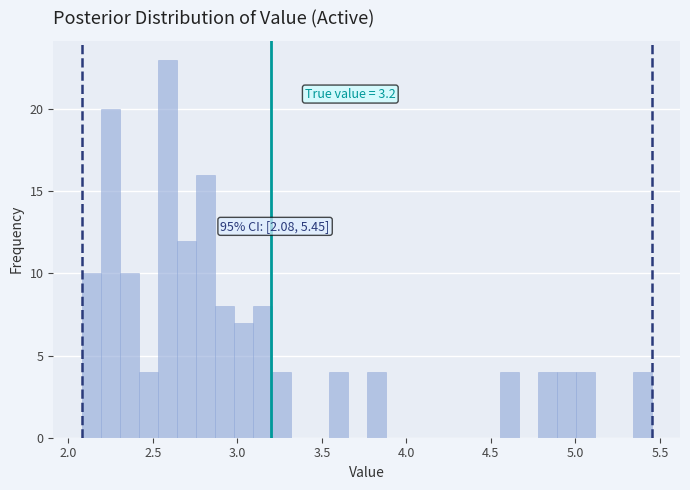

Read against the x-axis, roughly where is the centre of the tallest bar?

2.60